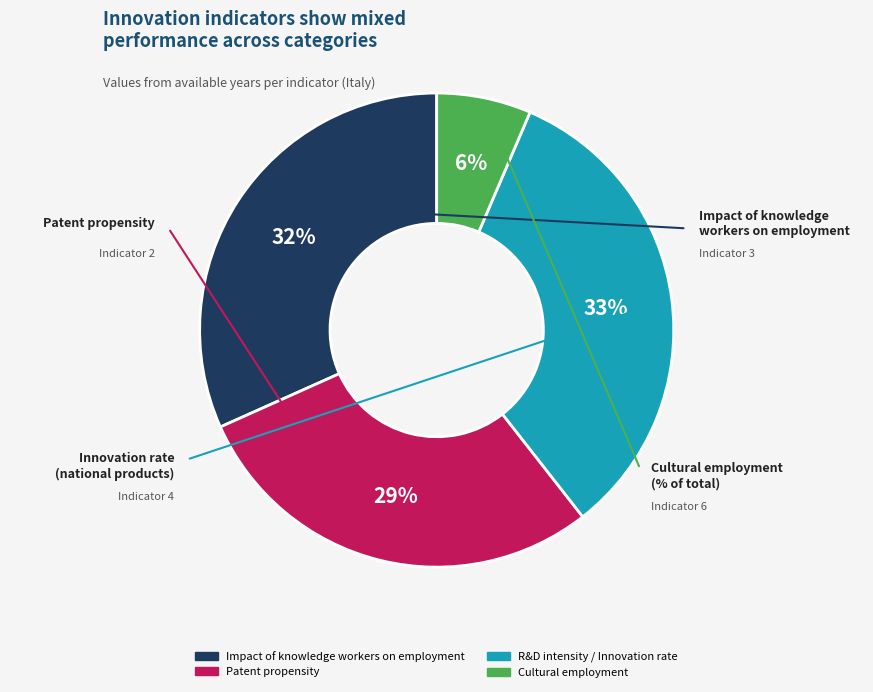

Is it true that R&D intensity / Innovation rate is 33% of the pie?

True